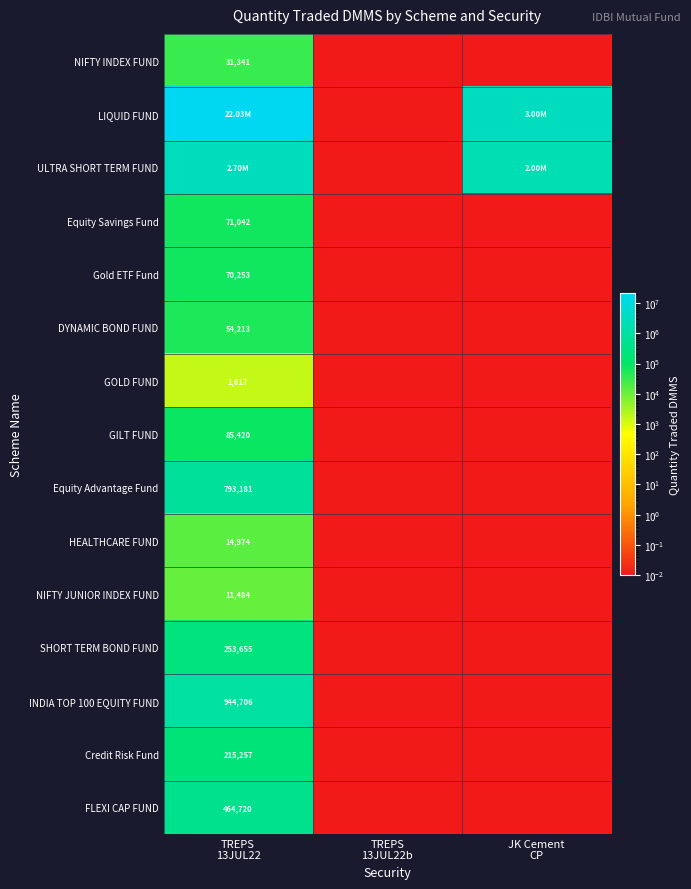

Which series has the largest range (max minus min)?

LIQUID FUND